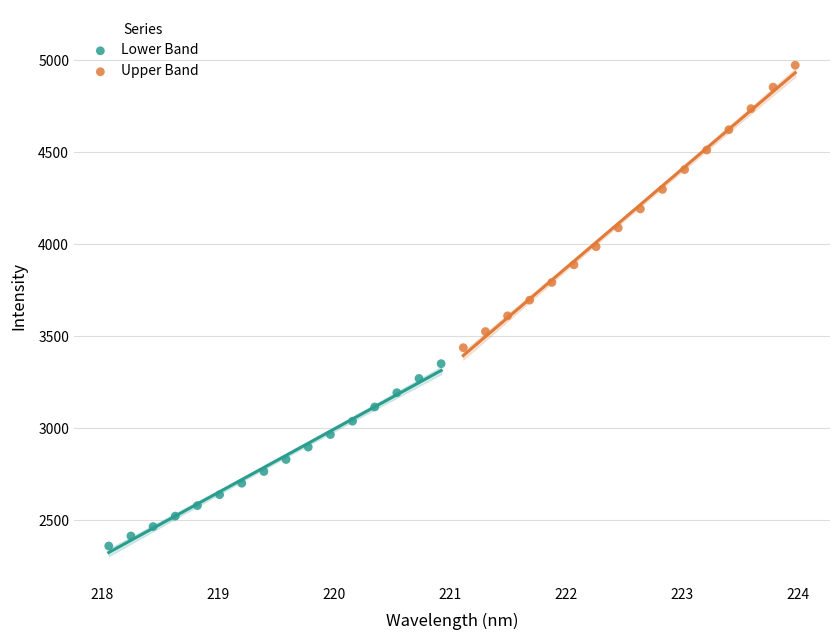

Which series reaches the maximum Y coordinate?

Upper Band